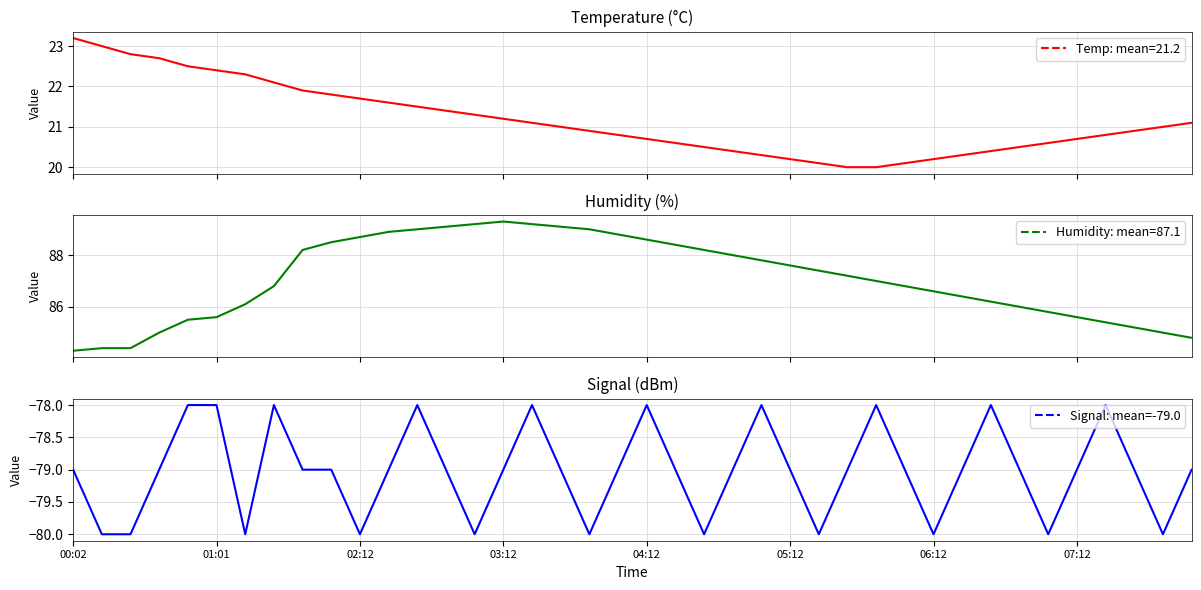

Which series has the largest total across all categories?

Humidity